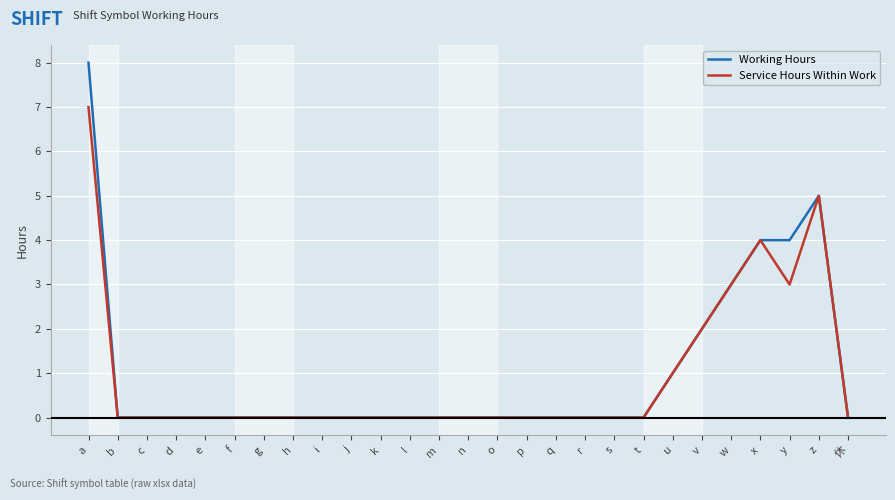

What position from the right is m?

15